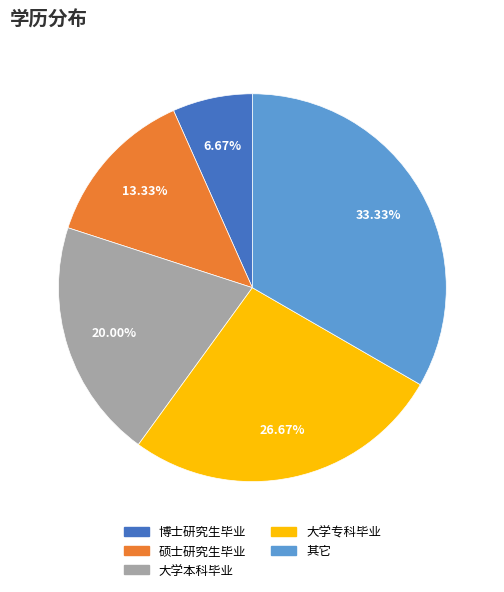

How many slices are in this pie chart?

5